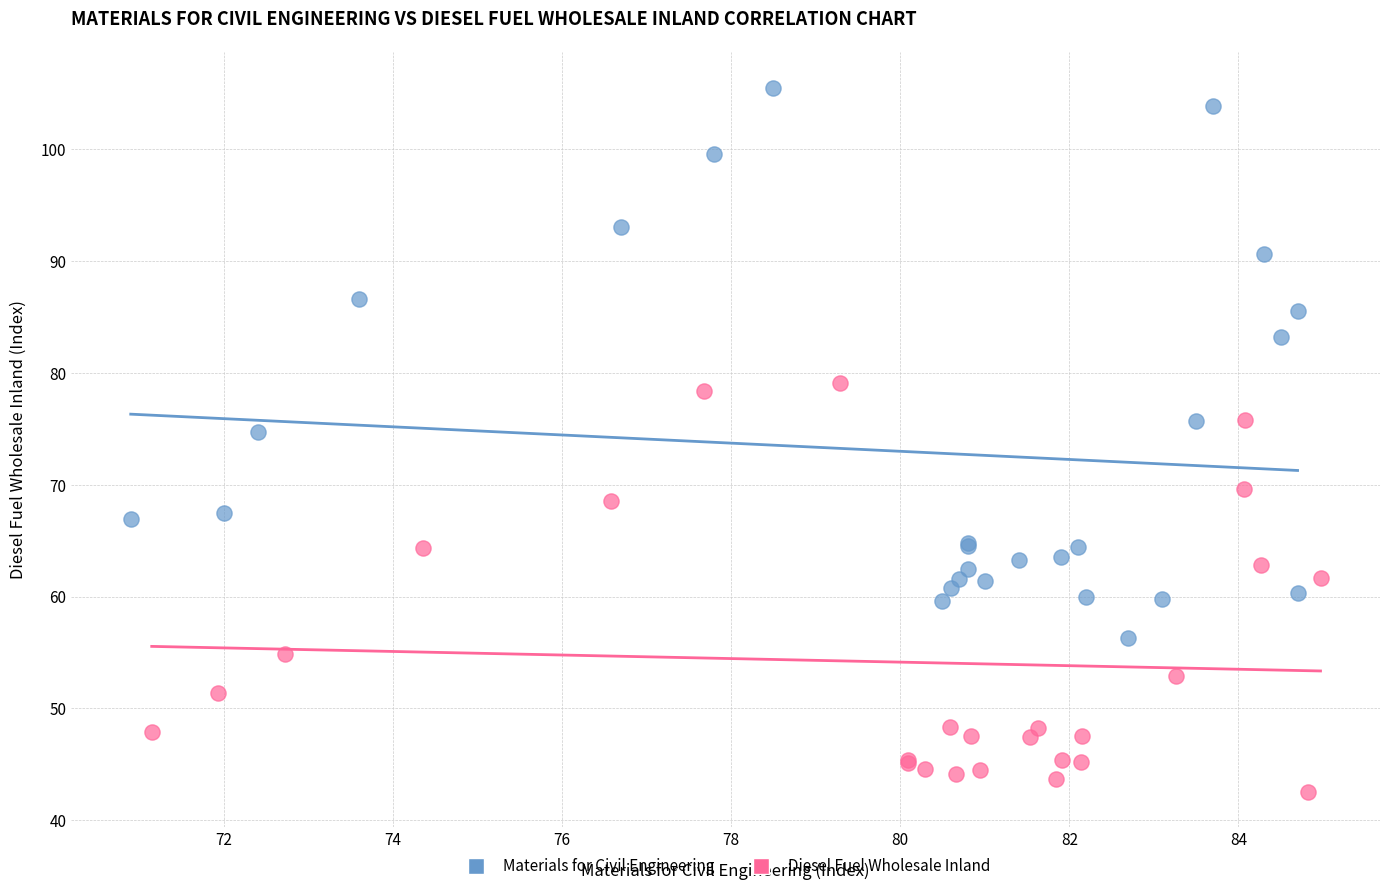

Which series contains the lowest Y value?

Diesel Fuel Wholesale Inland